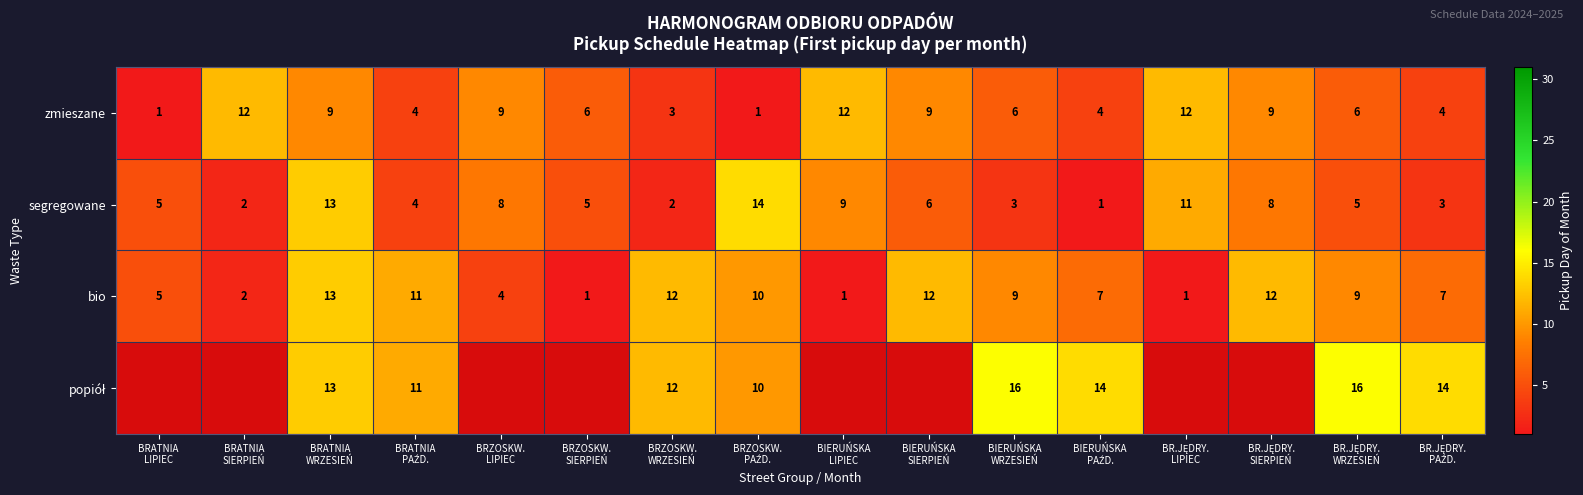

At how many categories does at least one series exceed 5?

15